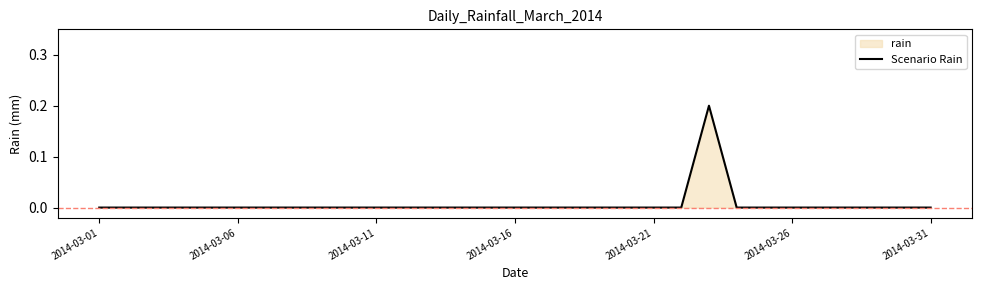

The chart shows a value of -0.1 at 2014-03-31. True or false?

False